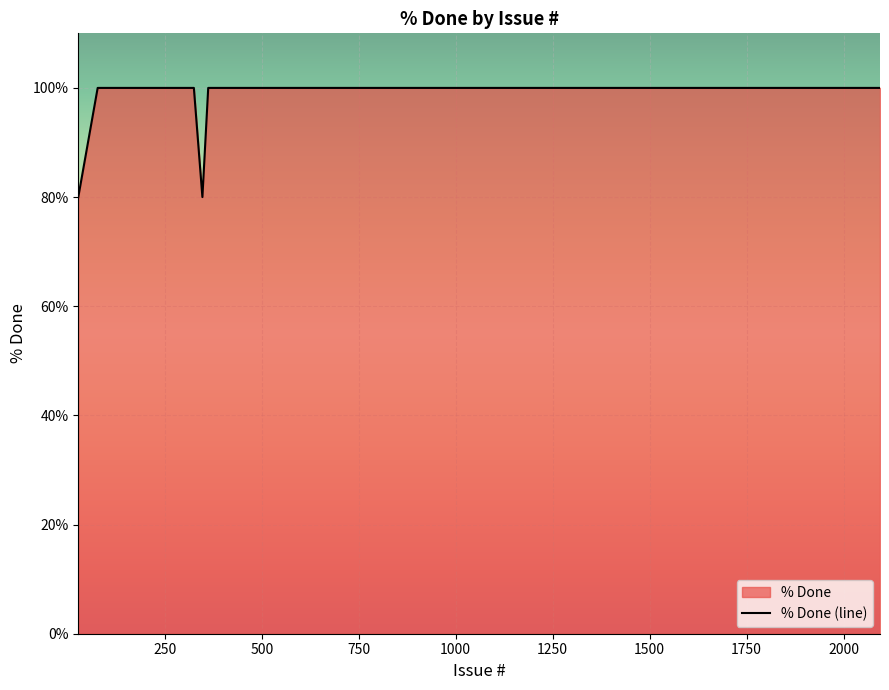

How many lines are shown in the chart?

1